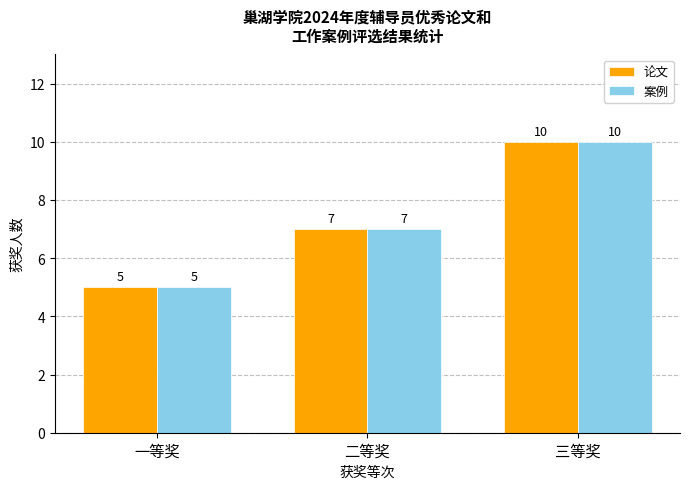

Read the 论文 value at 二等奖.

7